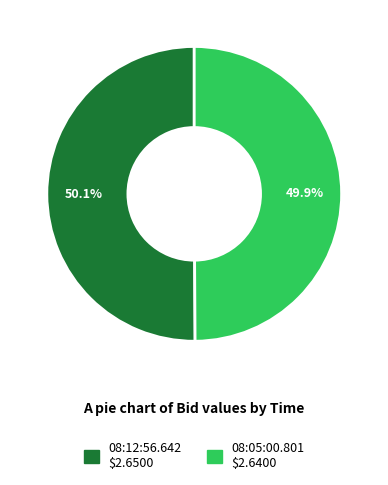

What is the ratio of the value at 08:12:56.642 to the value at 08:05:00.801?

1.0